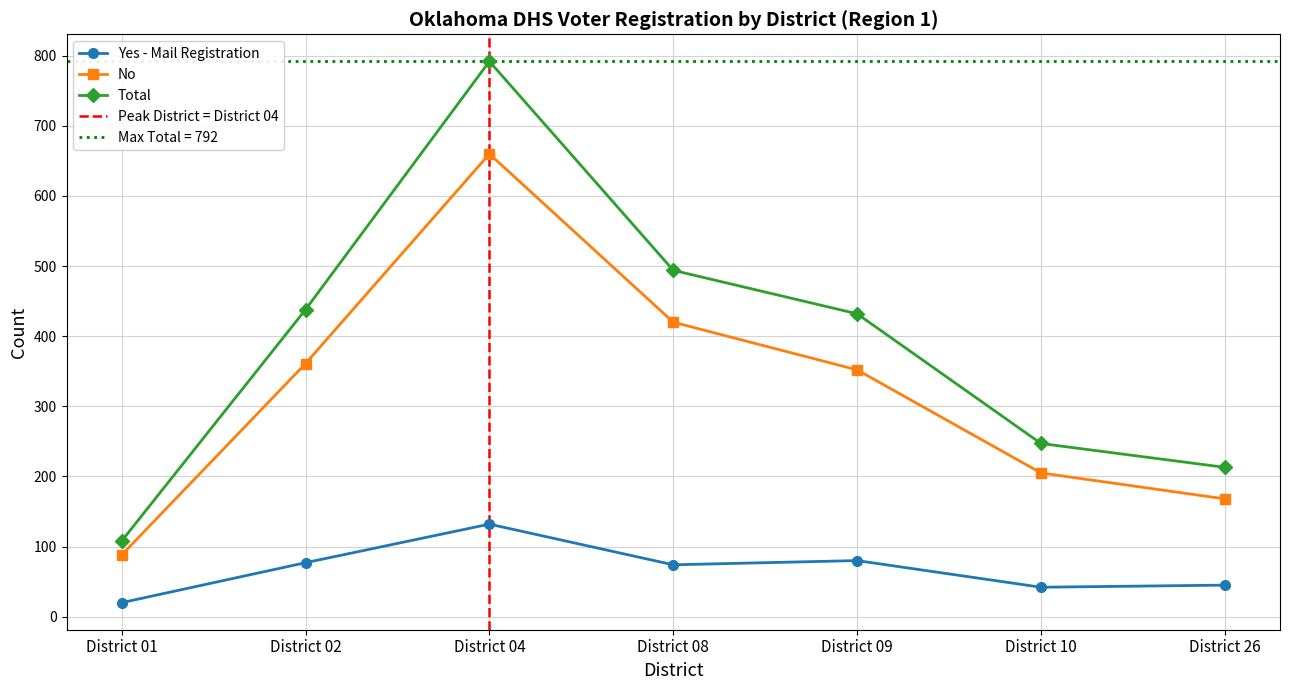

Reading left to right, what are all the values shown in this chart?

Yes - Mail Registration: District 01=20	District 02=77	District 04=132	District 08=74	District 09=80	District 10=42	District 26=45
No: District 01=88	District 02=361	District 04=660	District 08=420	District 09=352	District 10=205	District 26=168
Total: District 01=108	District 02=438	District 04=792	District 08=494	District 09=432	District 10=247	District 26=213